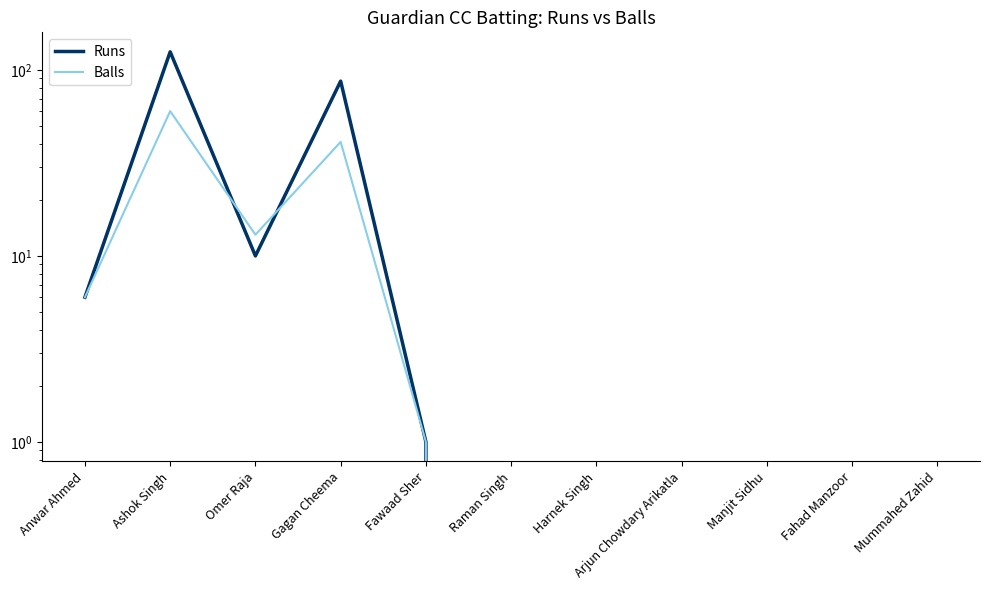

What is the average value of the Runs series?

21